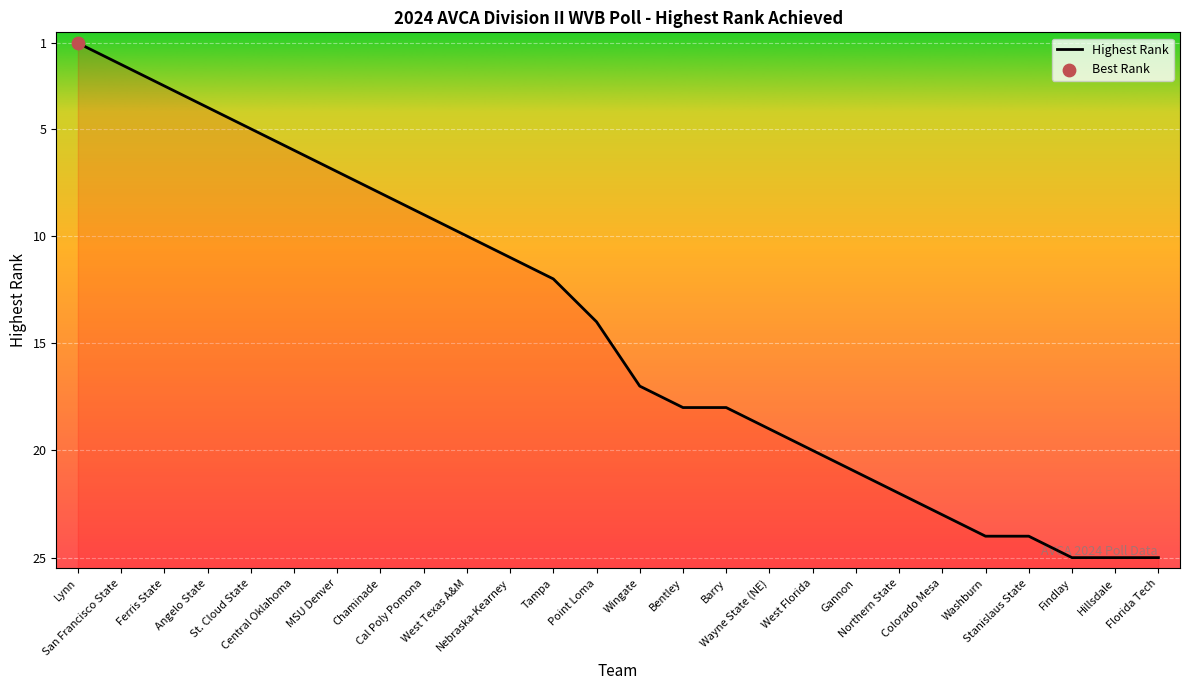

What is the change in value from St. Cloud State to Wingate?

+12